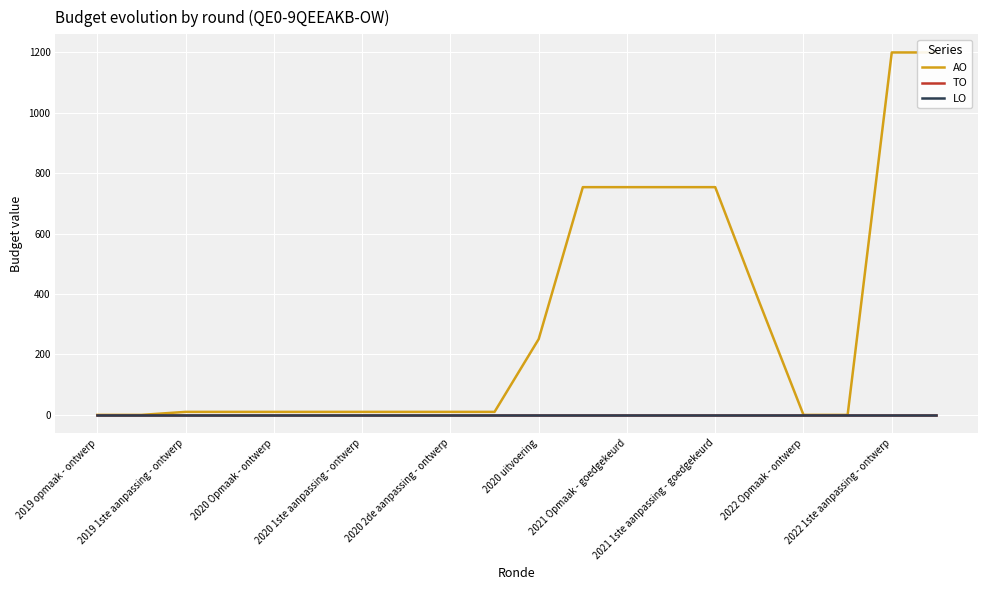

Reading left to right, transcribe all the data shown in this chart.

AO: 0	0	10	10	10	10	10	10	10	10	251	754	754	754	754	373	0	0	1200	1200
TO: 0	0	0	0	0	0	0	0	0	0	0	0	0	0	0	0	0	0	0	0
LO: 0	0	0	0	0	0	0	0	0	0	0	0	0	0	0	0	0	0	0	0